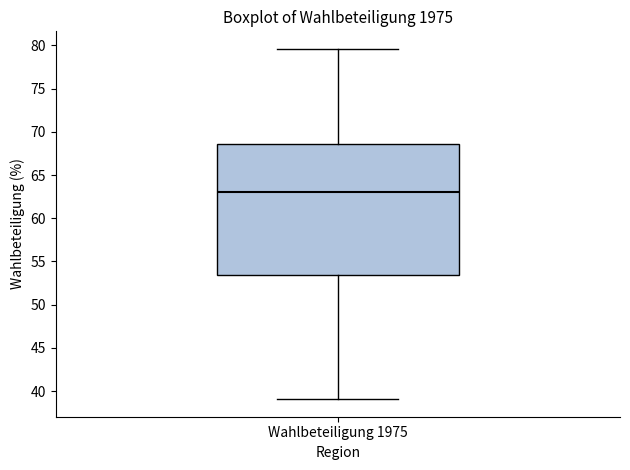

Where does the lower whisker of the box for Wahlbeteiligung 1975 end on the y-axis? The values are not printed on the chart, so give them approximately, as read against the axis.

39.0